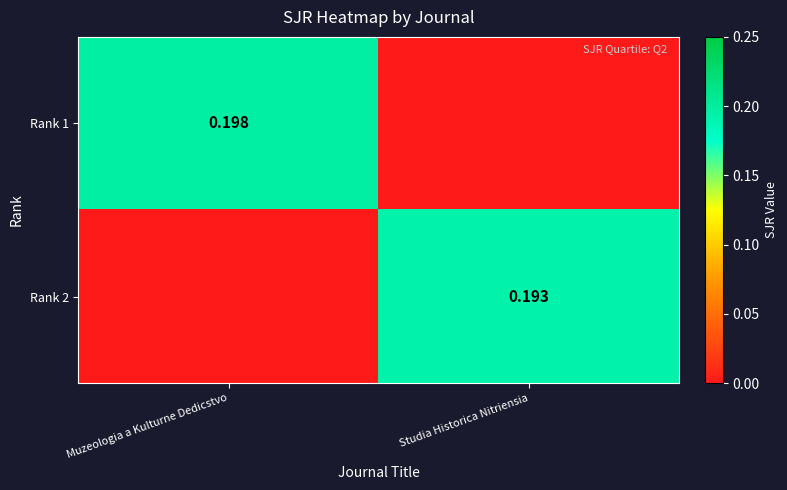

True or false: Rank 2 has a value of -0.1 at Muzeologia a Kulturne Dedicstvo.

False